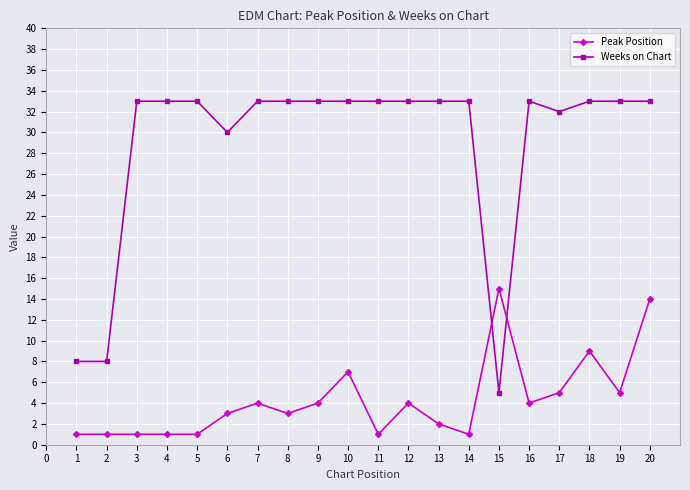

Rank the series by their maximum value, from highest to lowest.

Weeks on Chart, Peak Position